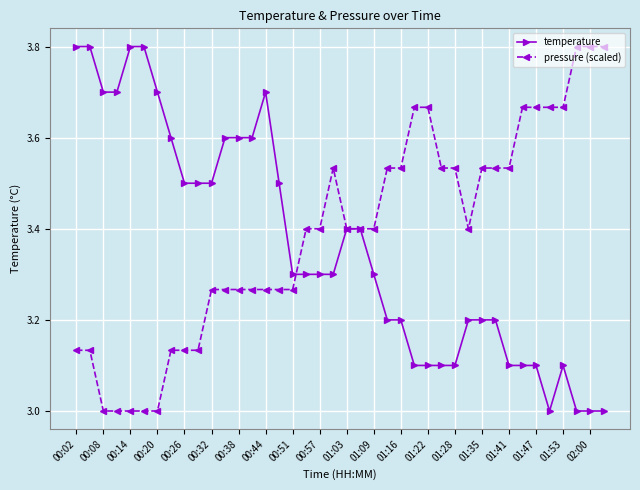

What is the value of the pressure (scaled) point at the 23rd from the left?

3.4